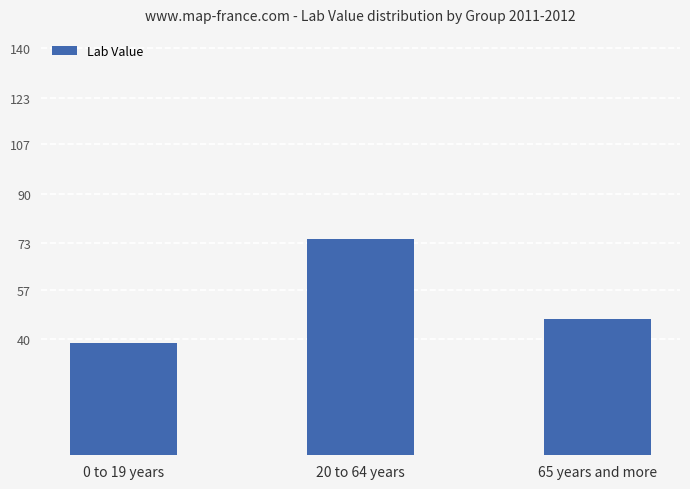

Read the value at 65 years and more.

46.8